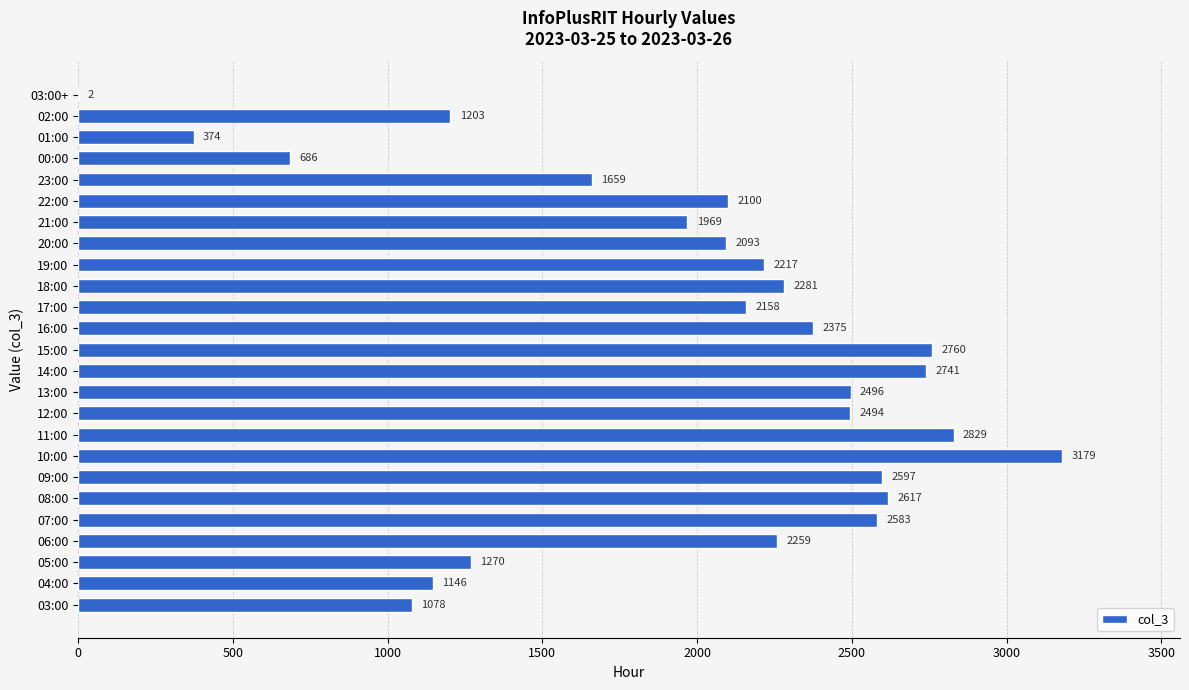

Is it true that the value at 06:00 is 2259?

True